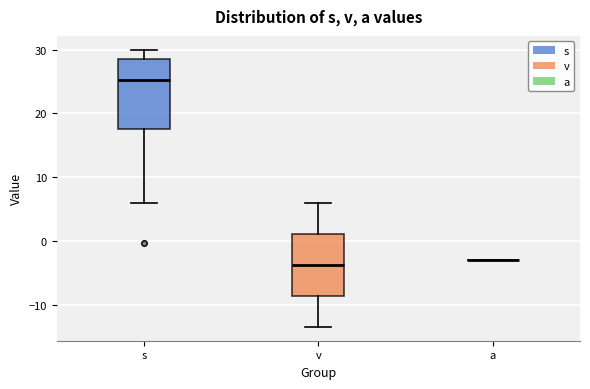

Where does the upper whisker of the box for s end on the y-axis? The values are not printed on the chart, so give them approximately, as read against the axis.

30